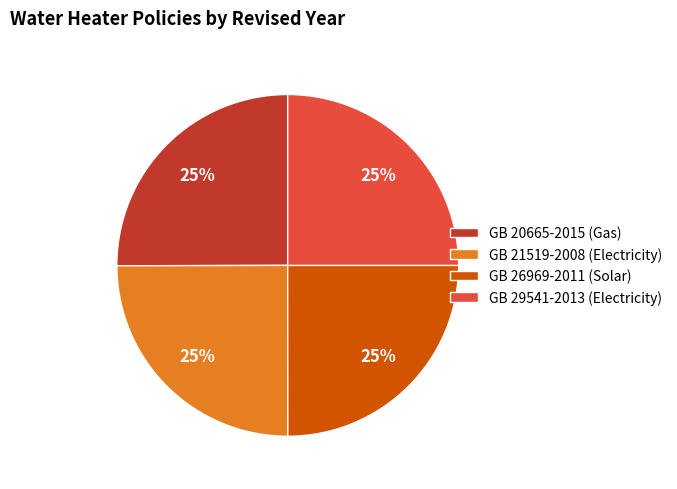

To the nearest percent, what percentage of the pie is GB 21519-2008 (Electricity)?

25%